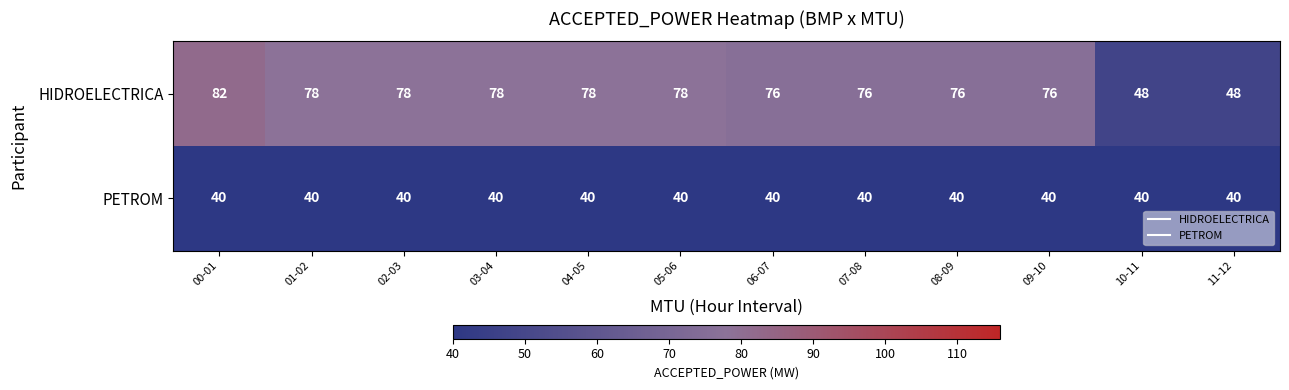

Rank the series at 11-12 from highest to lowest value.

HIDROELECTRICA, PETROM